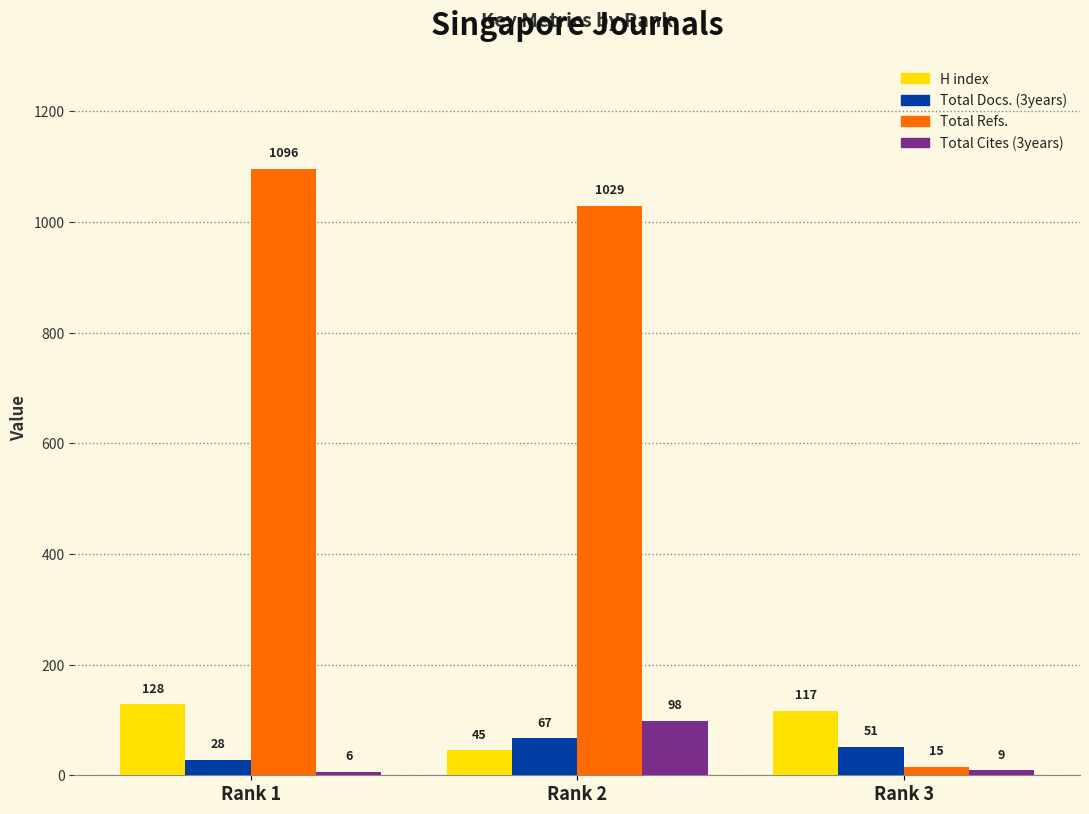

At which category is the sum across all series the highest?

Rank 1